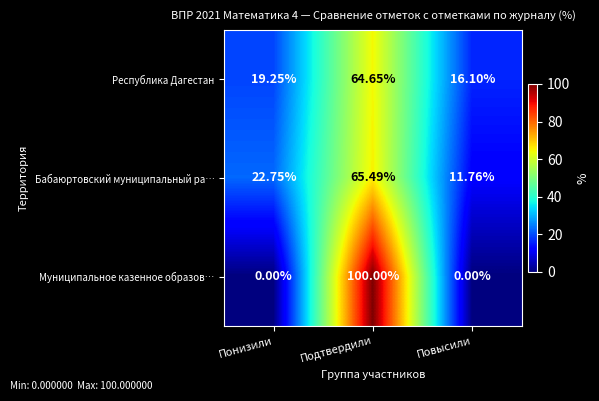

At which category is the sum across all series the highest?

Подтвердили